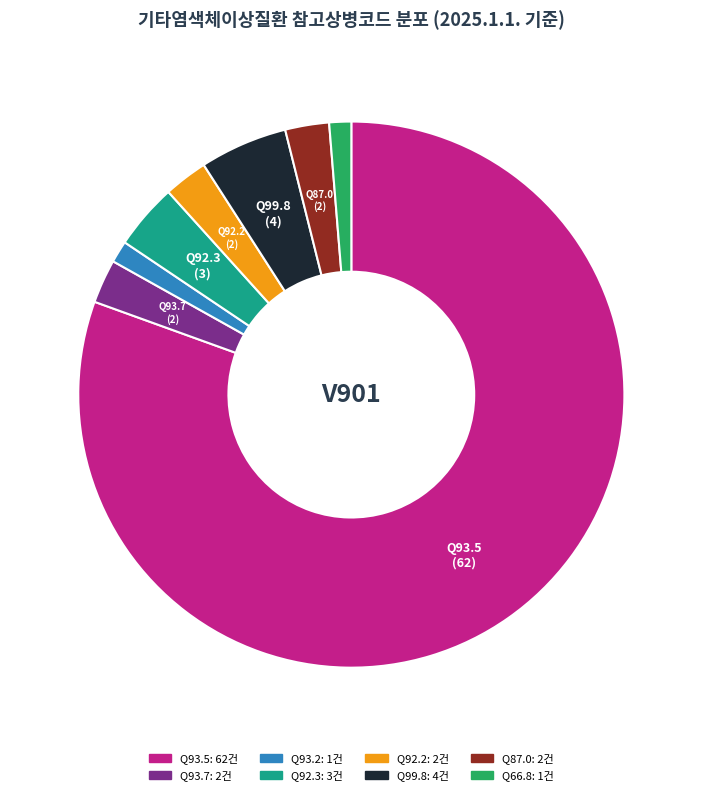

Is there any slice that represents more than half of the pie?

Yes